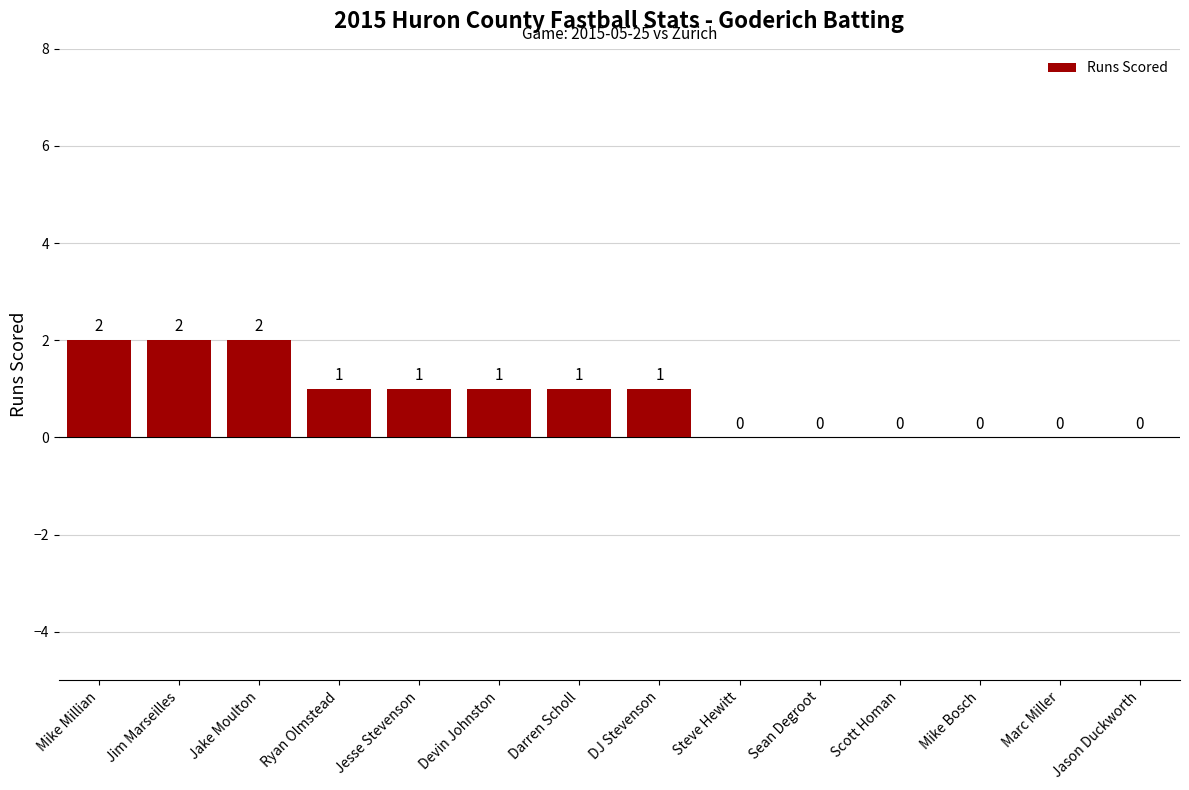

What is the sum of all values?

11